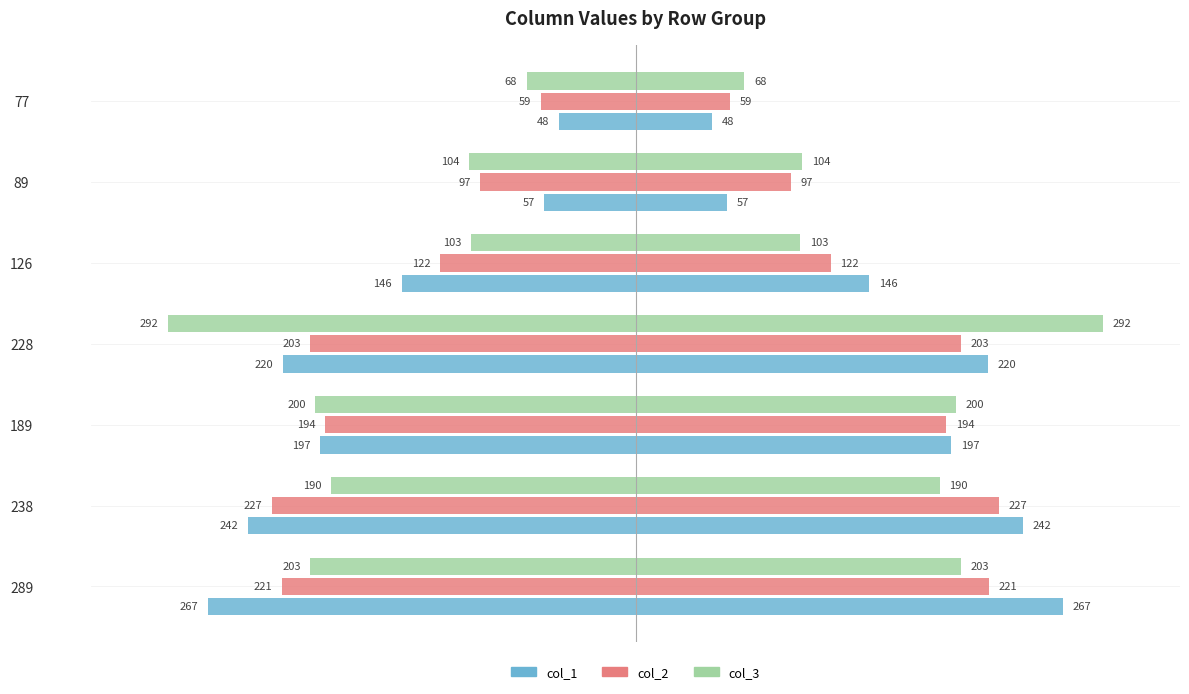

Between 89 and 189, which is larger?

89